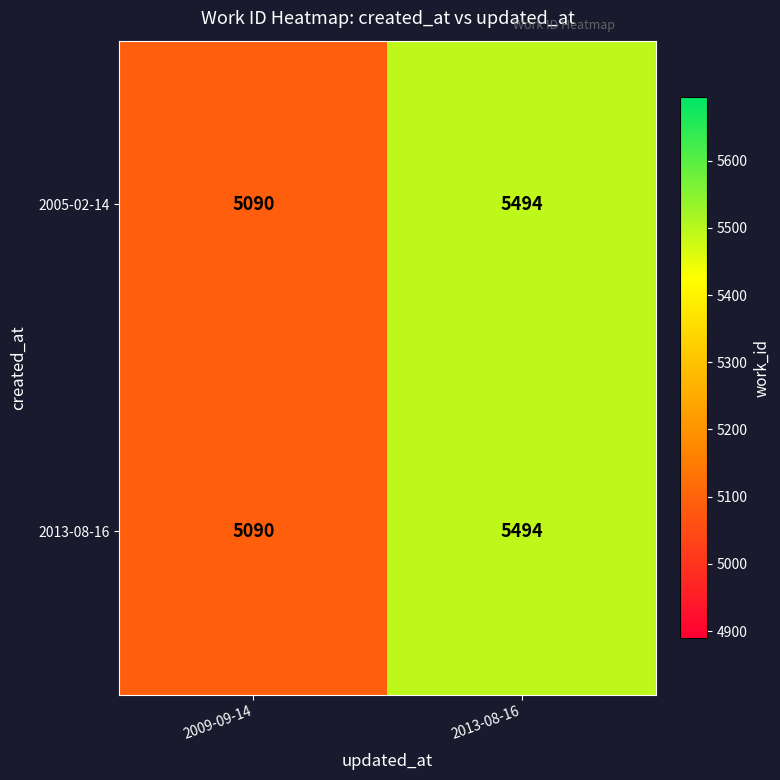

Where is 2005-02-14 nearest to the value 5292?

2009-09-14